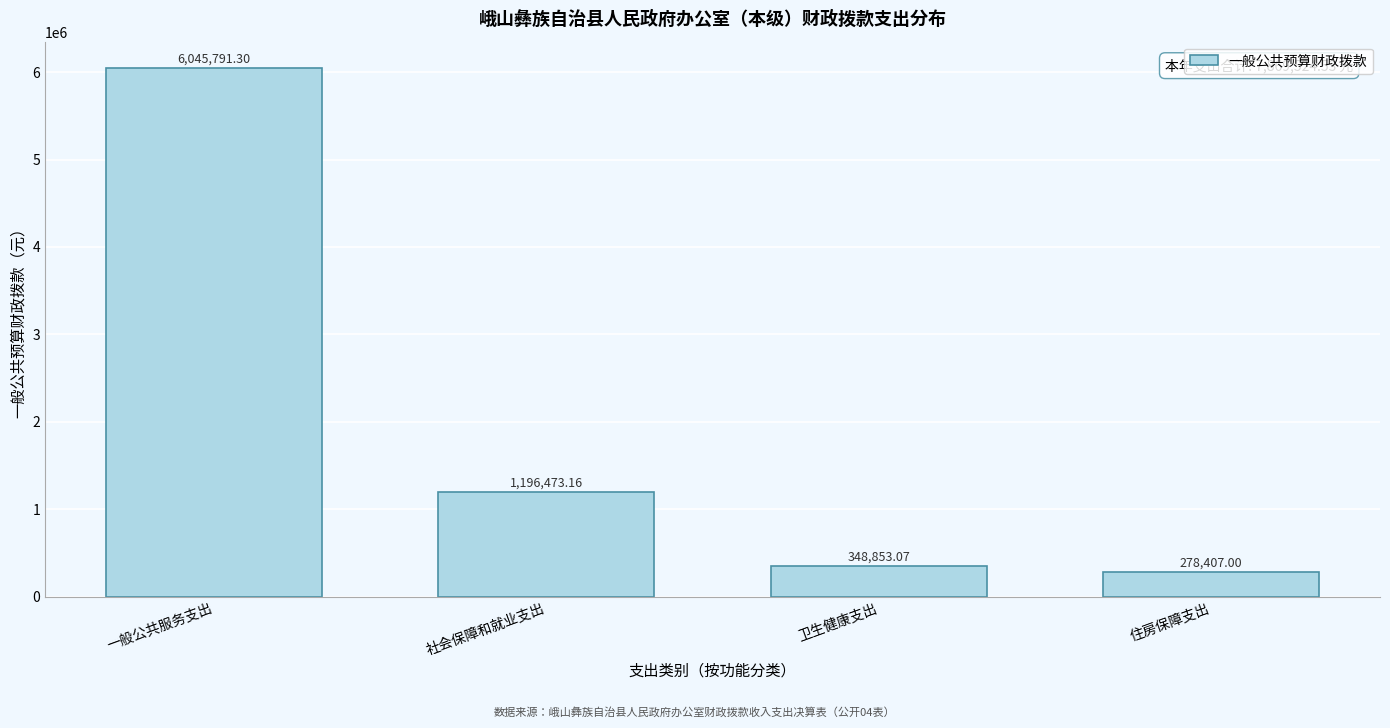

Which has a higher value, 住房保障支出 or 卫生健康支出?

卫生健康支出